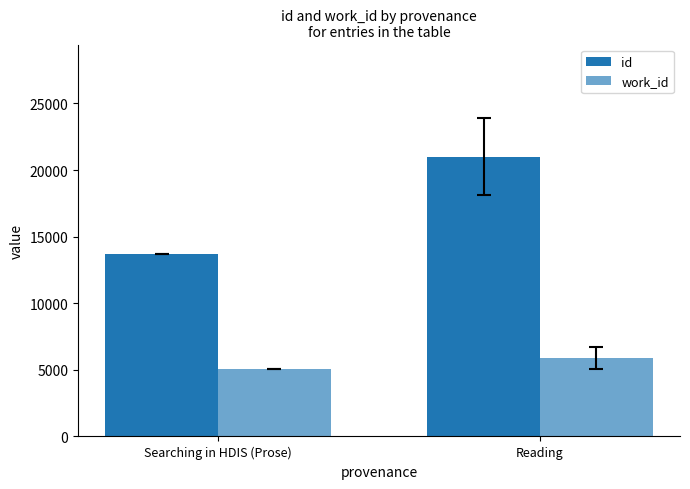

What is the approximate value of work_id at Reading?

5894.4